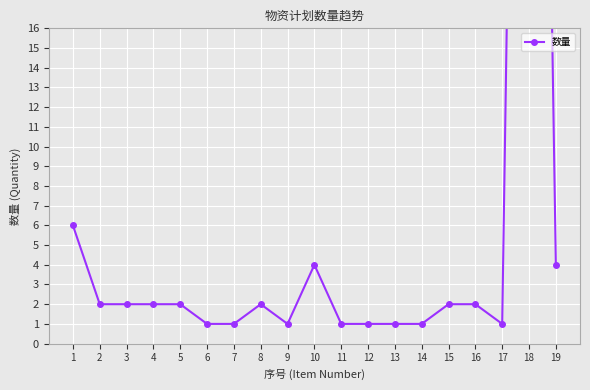

The value at 9 is 0. True or false?

False